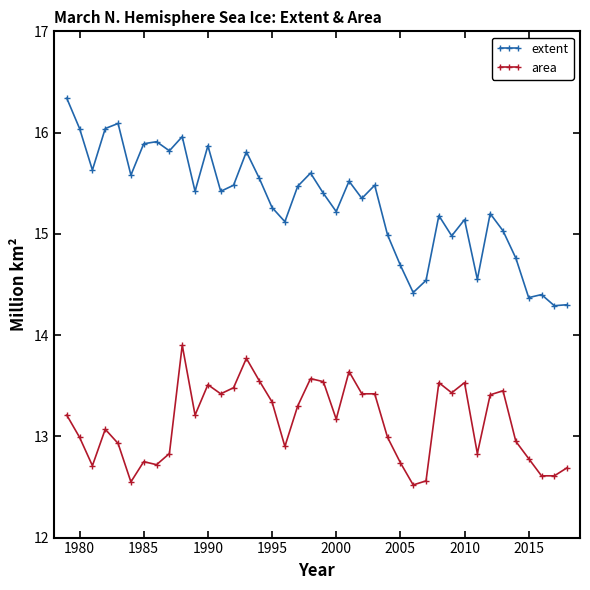

Which series has the largest total across all categories?

extent